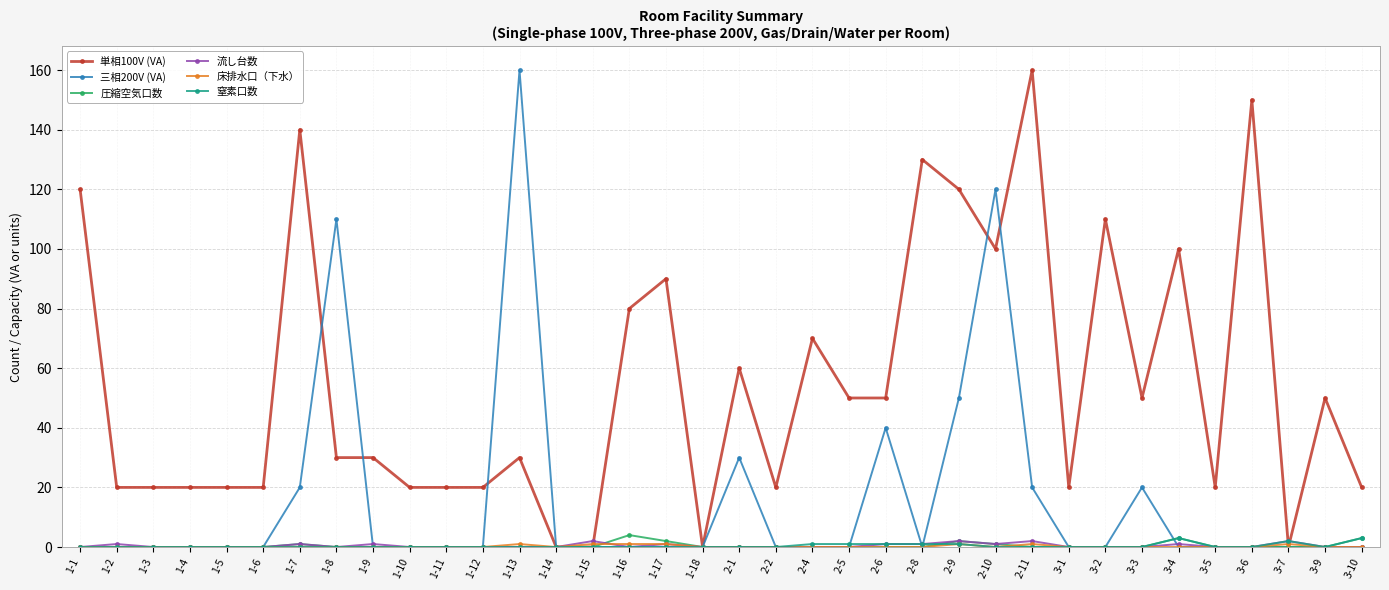

At which label does 単相100V (VA) reach its peak?

2-11